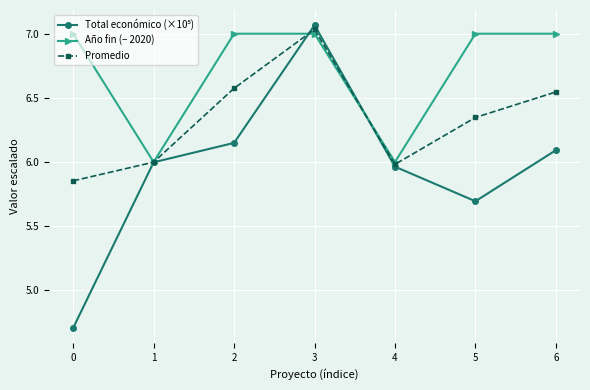

How many values in the Año fin (− 2020) series are below 7?

2